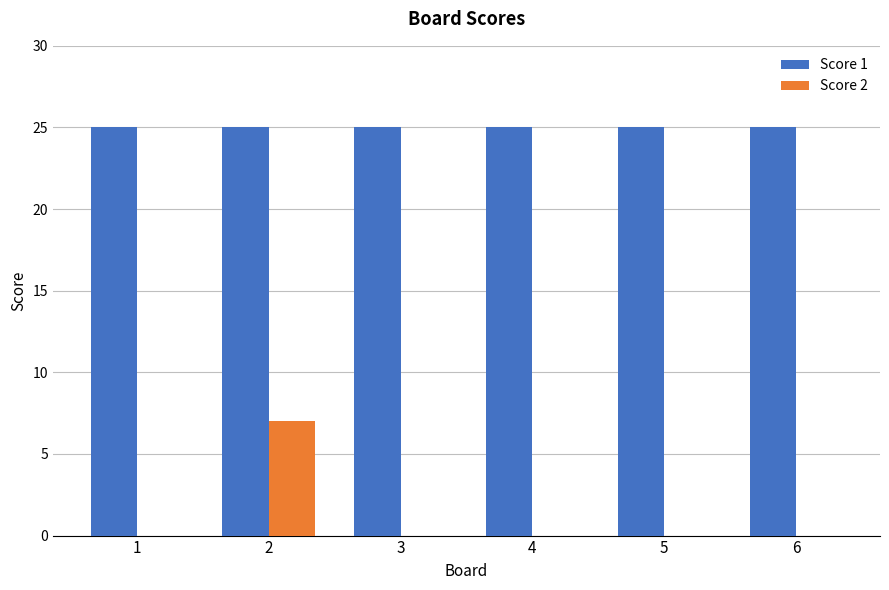

True or false: Score 2 has a value of 0 at 6.

True